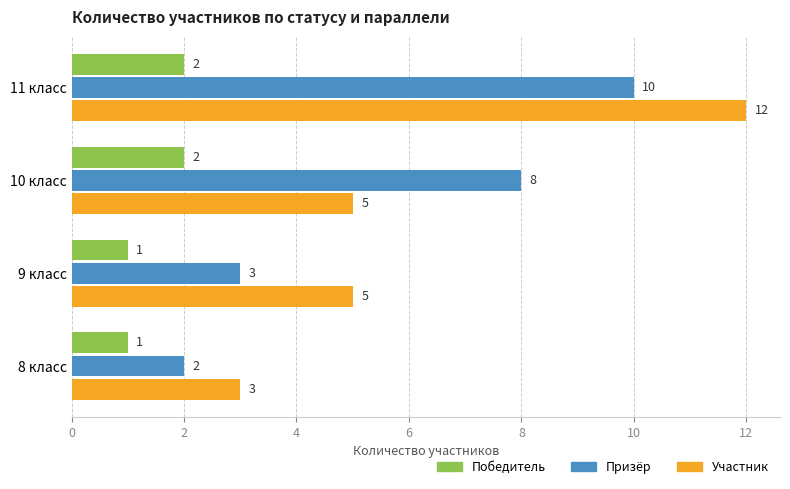

Count the number of categories in the chart.

4